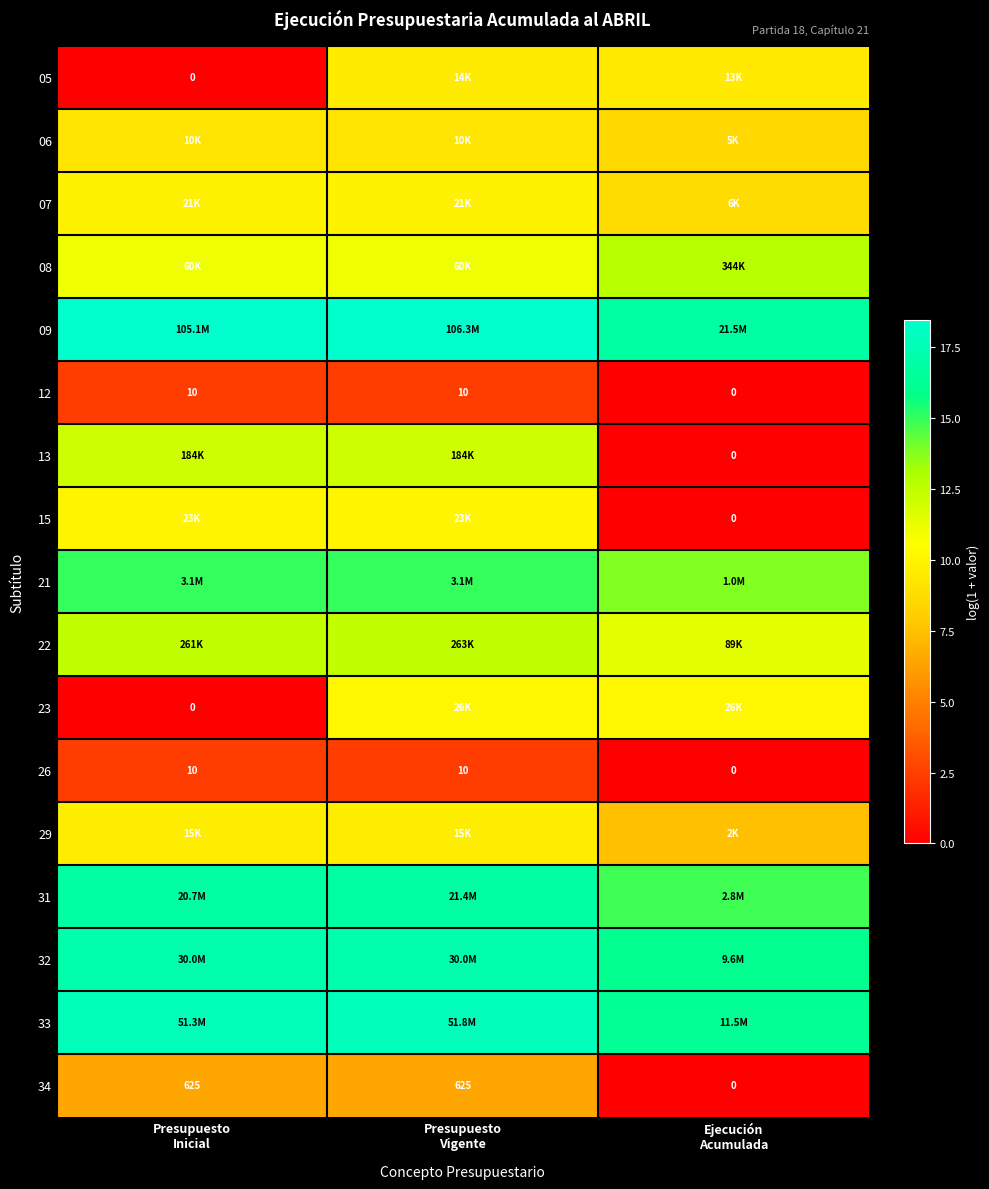

Which series has the largest total across all categories?

09